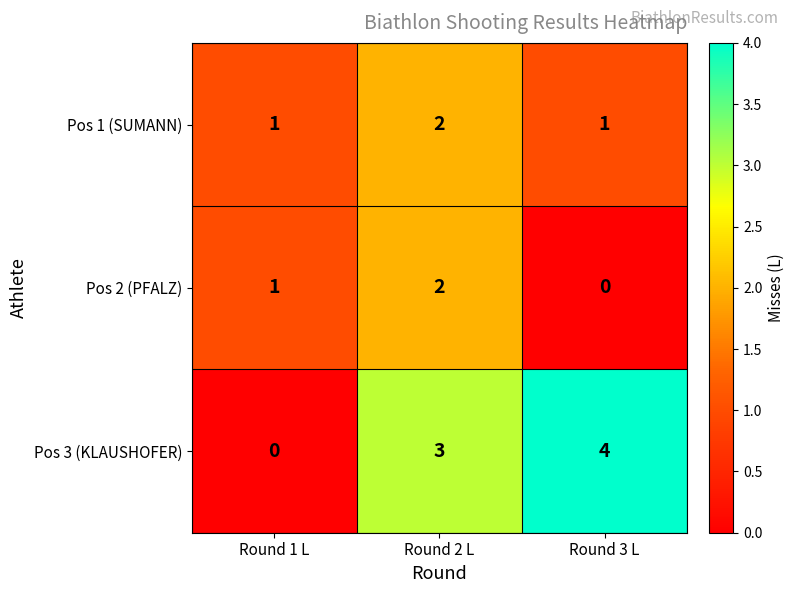

What is the greatest value displayed?

4